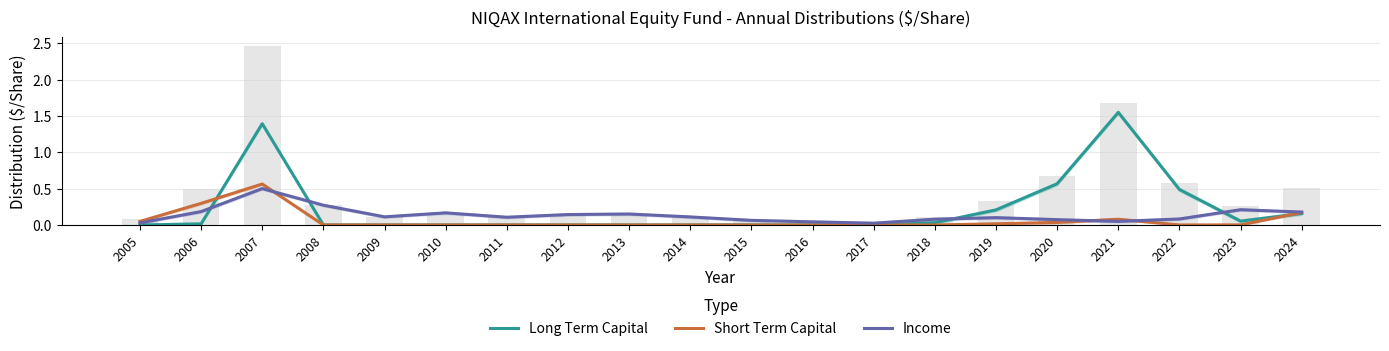

Which label corresponds to the largest value in the chart?

2021